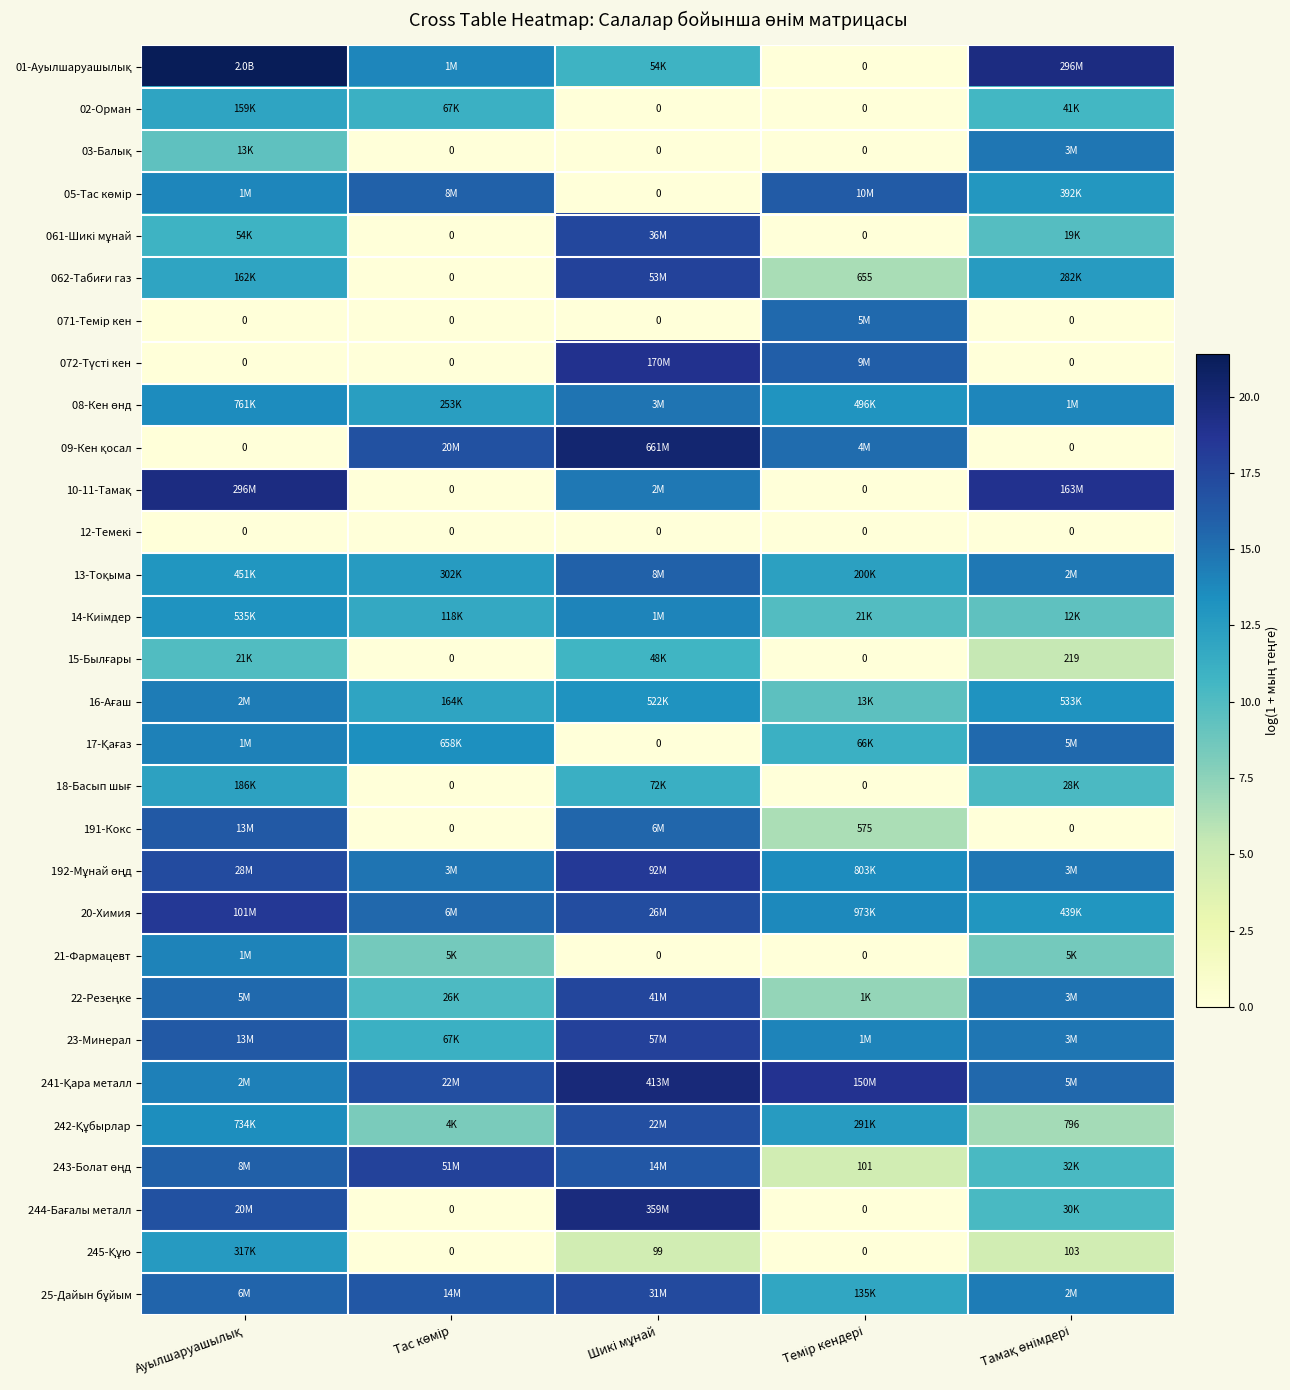

Rank the series at Шикі мұнай from lowest to highest value.

02-Орман, 03-Балық, 05-Тас көмір, 071-Темір кен, 12-Темекі, 17-Қағаз, 21-Фармацевт, 245-Құю, 15-Былғары, 01-Ауылшаруашылық, 18-Басып шығ, 16-Ағаш, 14-Киімдер, 10-11-Тамақ, 08-Кен өнд, 191-Кокс, 13-Тоқыма, 243-Болат өңд, 242-Құбырлар, 20-Химия, 25-Дайын бұйым, 061-Шикі мұнай, 22-Резеңке, 062-Табиғи газ, 23-Минерал, 192-Мұнай өңд, 072-Түсті кен, 244-Бағалы металл, 241-Қара металл, 09-Кен қосал